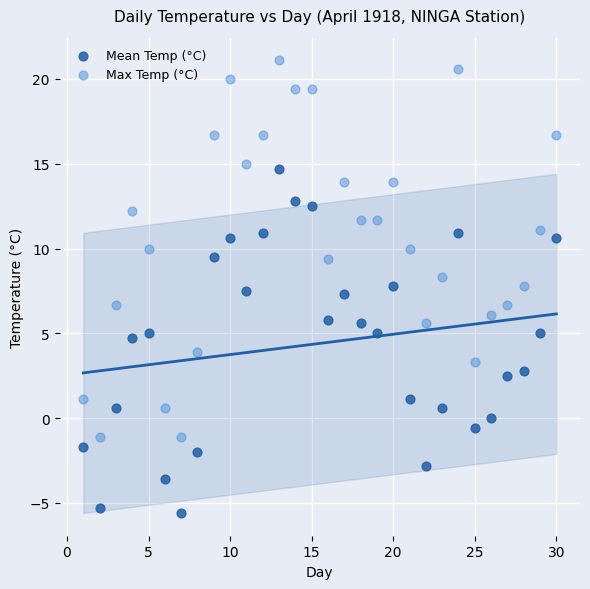

Across all data points, what is the range of Y values (max minus min)?

26.7